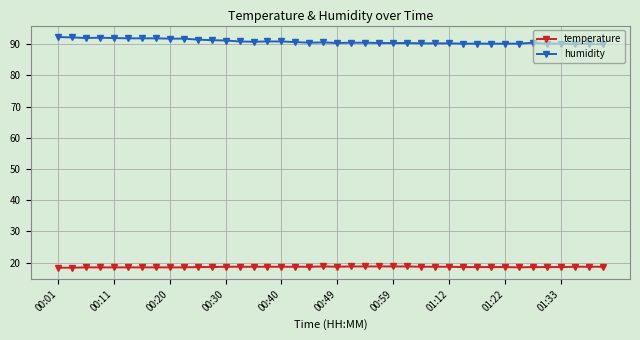

What is the greatest value displayed?

92.3